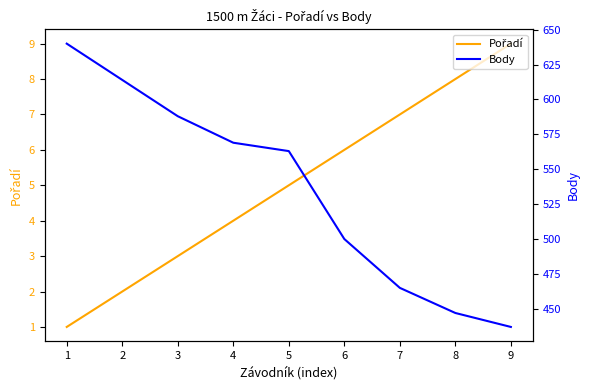

Between 3 and 8, which series saw the biggest shift?

Body